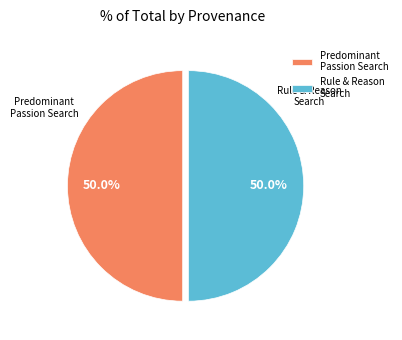

What is the ratio of the value at Rule & Reason Search to the value at Predominant Passion Search?

1.0